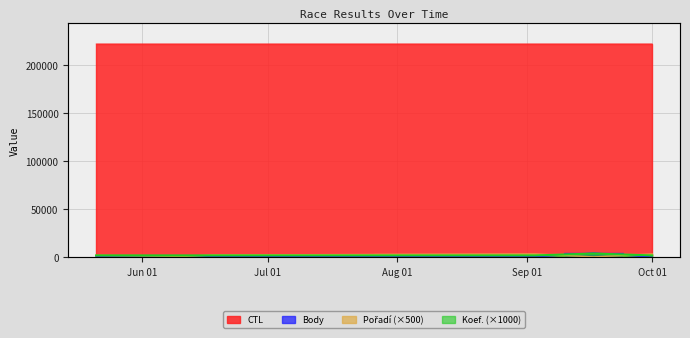

What are all the series names shown in the legend?

CTL, Body, Pořadí, Koef.